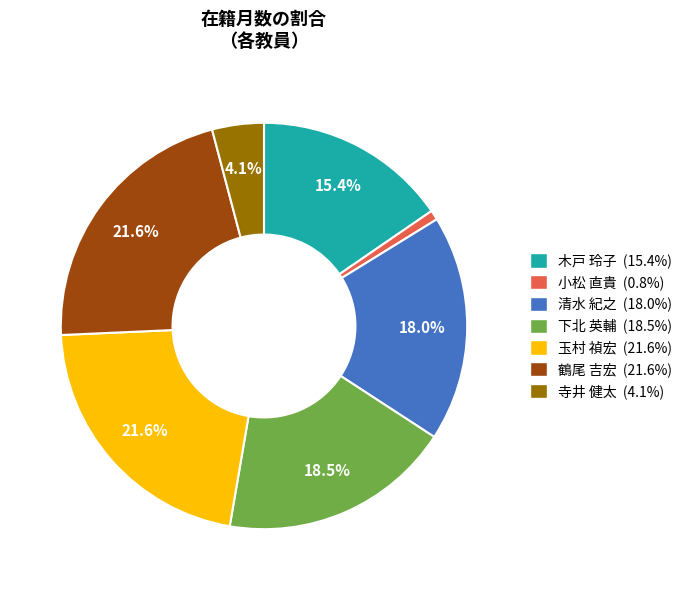

To the nearest percent, what portion does 鶴尾 吉宏 represent?

22%